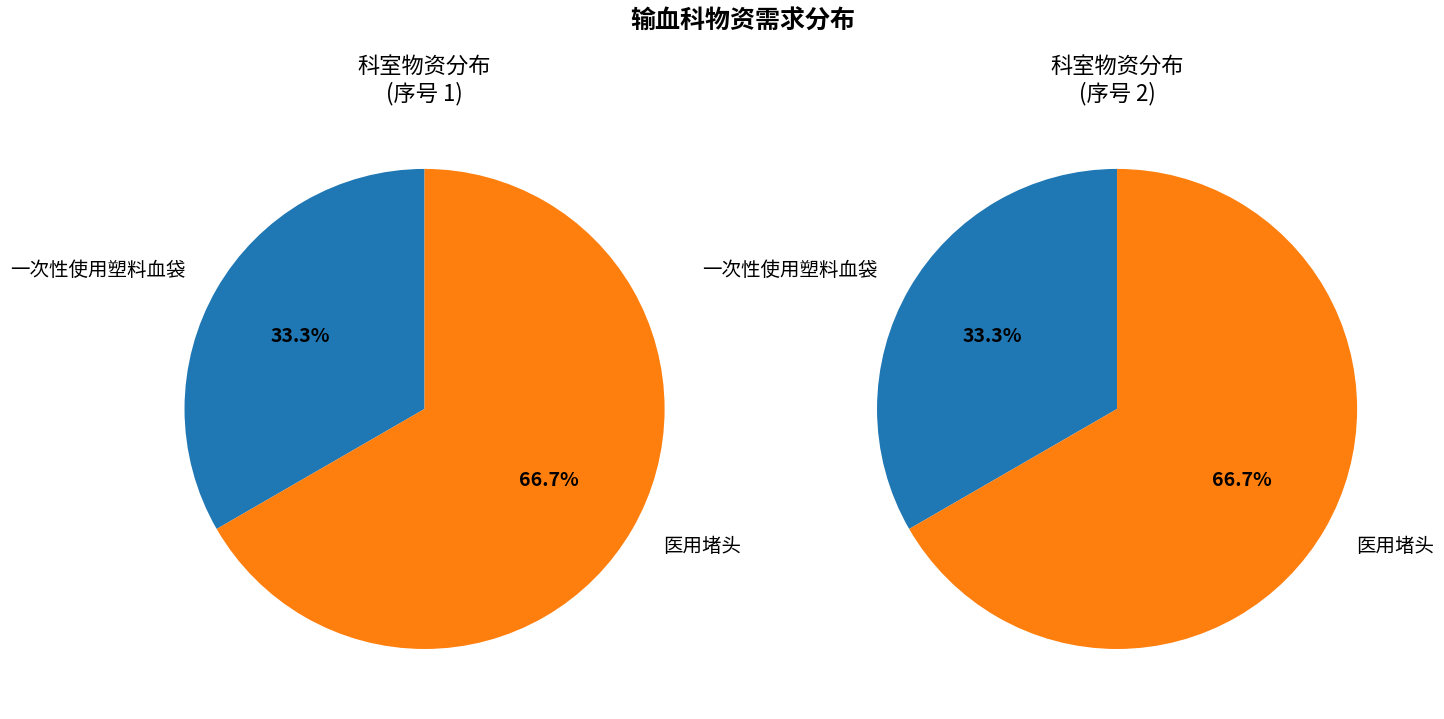

Which category has the biggest portion of the pie?

医用堵头